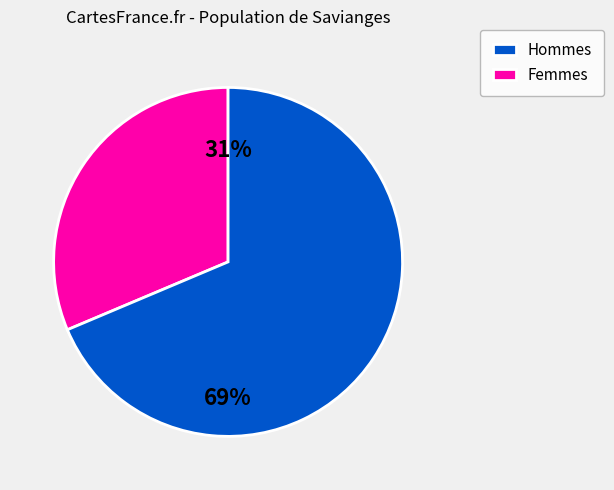

Is there a majority slice in this chart?

Yes